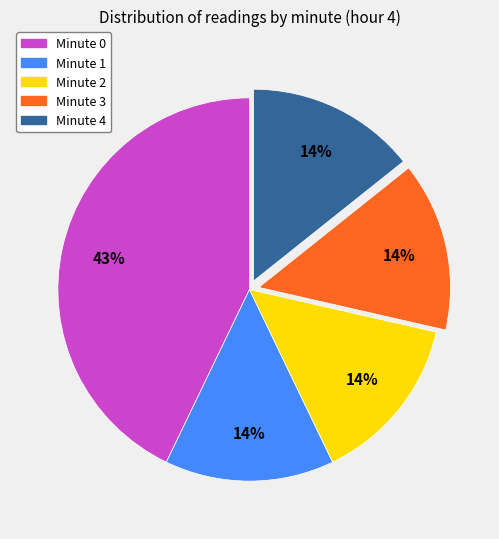

Do Minute 4 and Minute 0 together represent more than half of the pie?

Yes